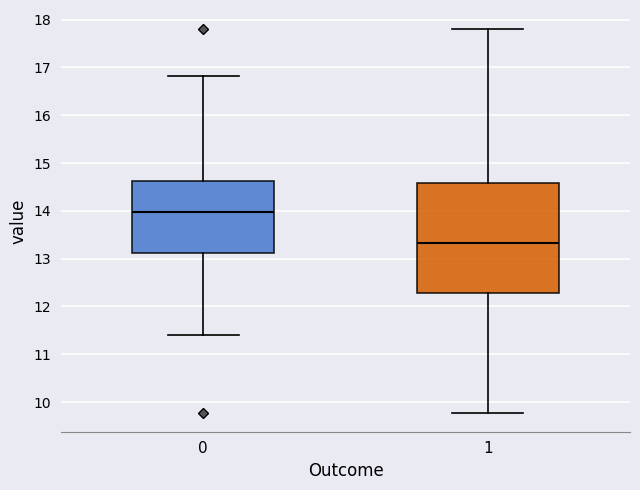

Reading left to right, transcribe this box plot: for each box, give where its median line is, the range the box spans, and where its two whiskers end, as read against the y-axis. The values are not printed on the chart, so give them approximately, as read against the axis.

0: median 14.0, box 13.1 to 14.6, whiskers 11.4 to 16.8
1: median 13.3, box 12.3 to 14.6, whiskers 9.8 to 17.8